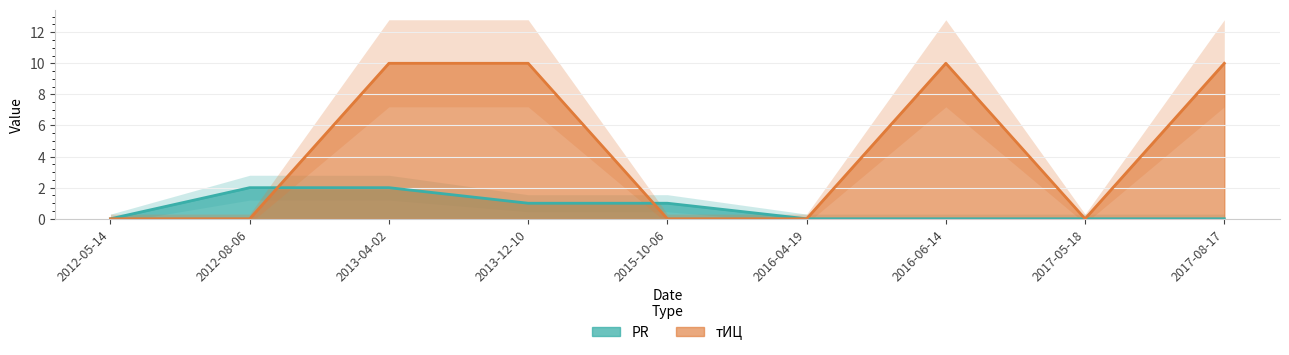

The PR series shows 2 at 2013-04-02. True or false?

True